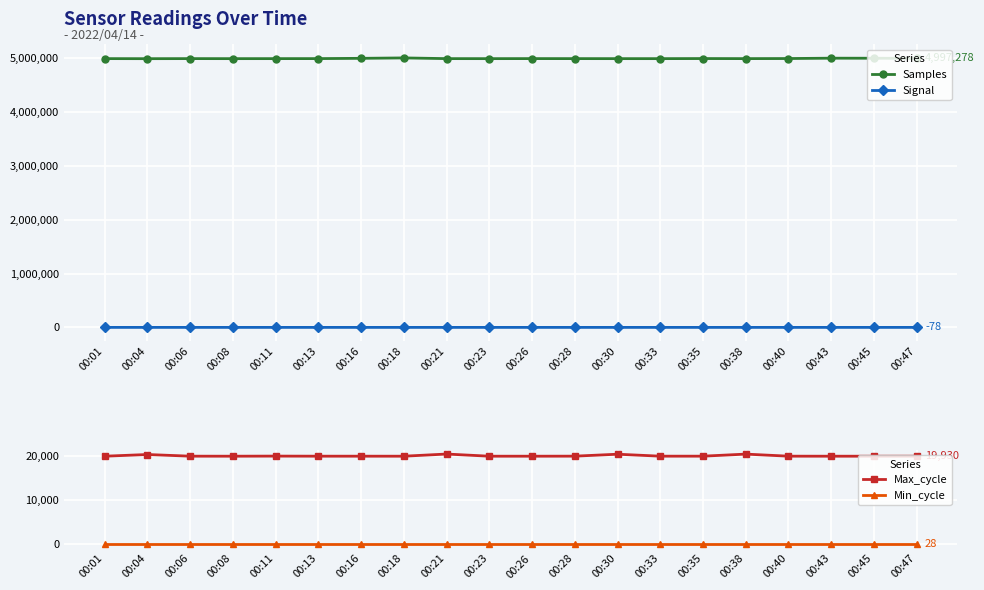

True or false: Samples and Min_cycle cross at least once.

False